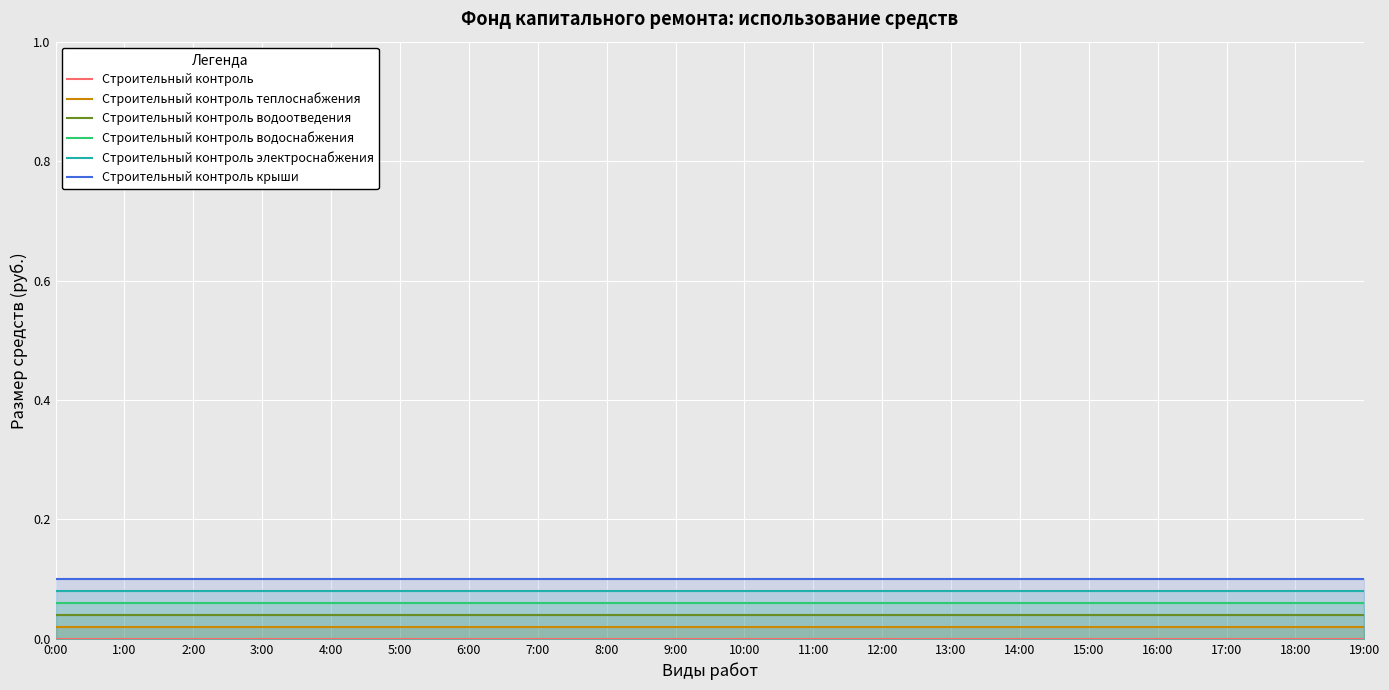

Between 4:00 and 16:00, which is larger?

4:00